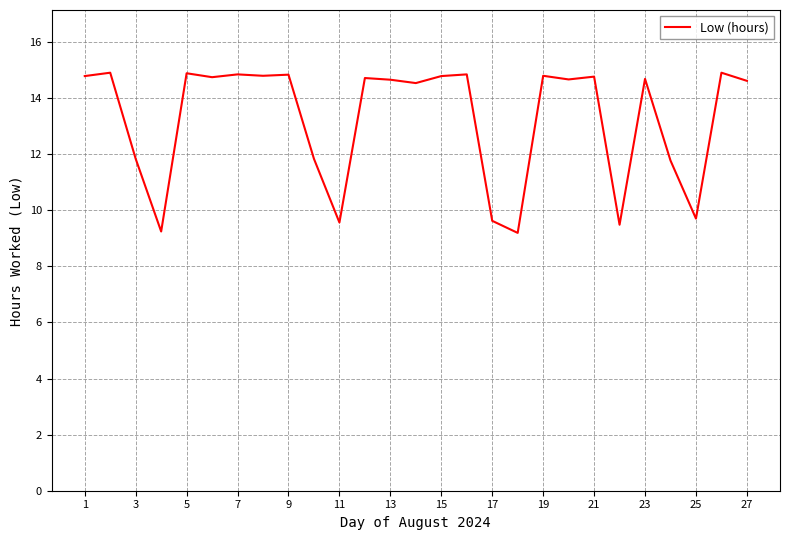

What is the difference between the maximum and minimum values?

5.7